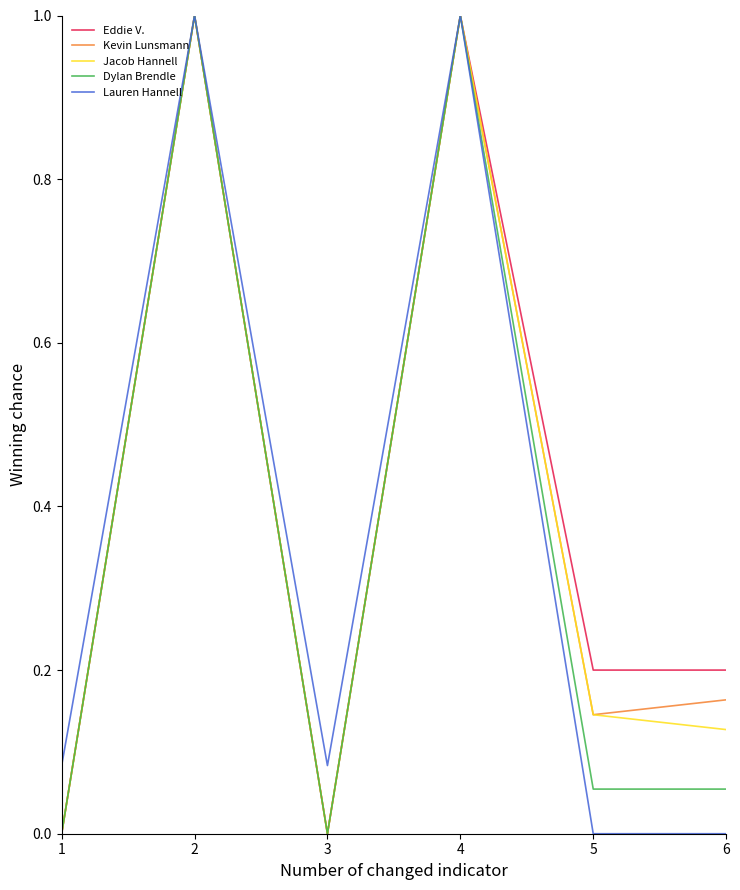

Which series changed the most between 1 and 6?

Eddie V.